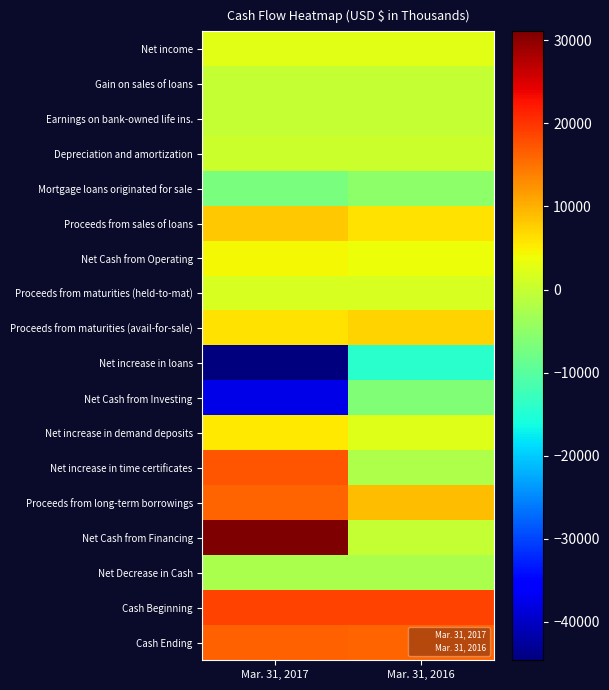

Between Mar. 31, 2017 and Mar. 31, 2016, which is larger?

Mar. 31, 2017